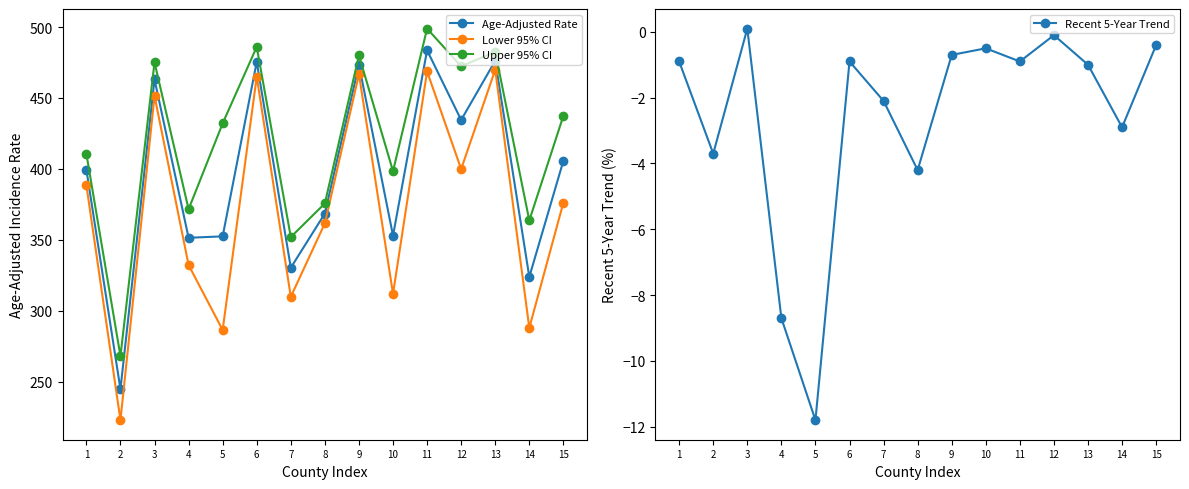

What is the difference between the highest and lowest values at 5?

443.9